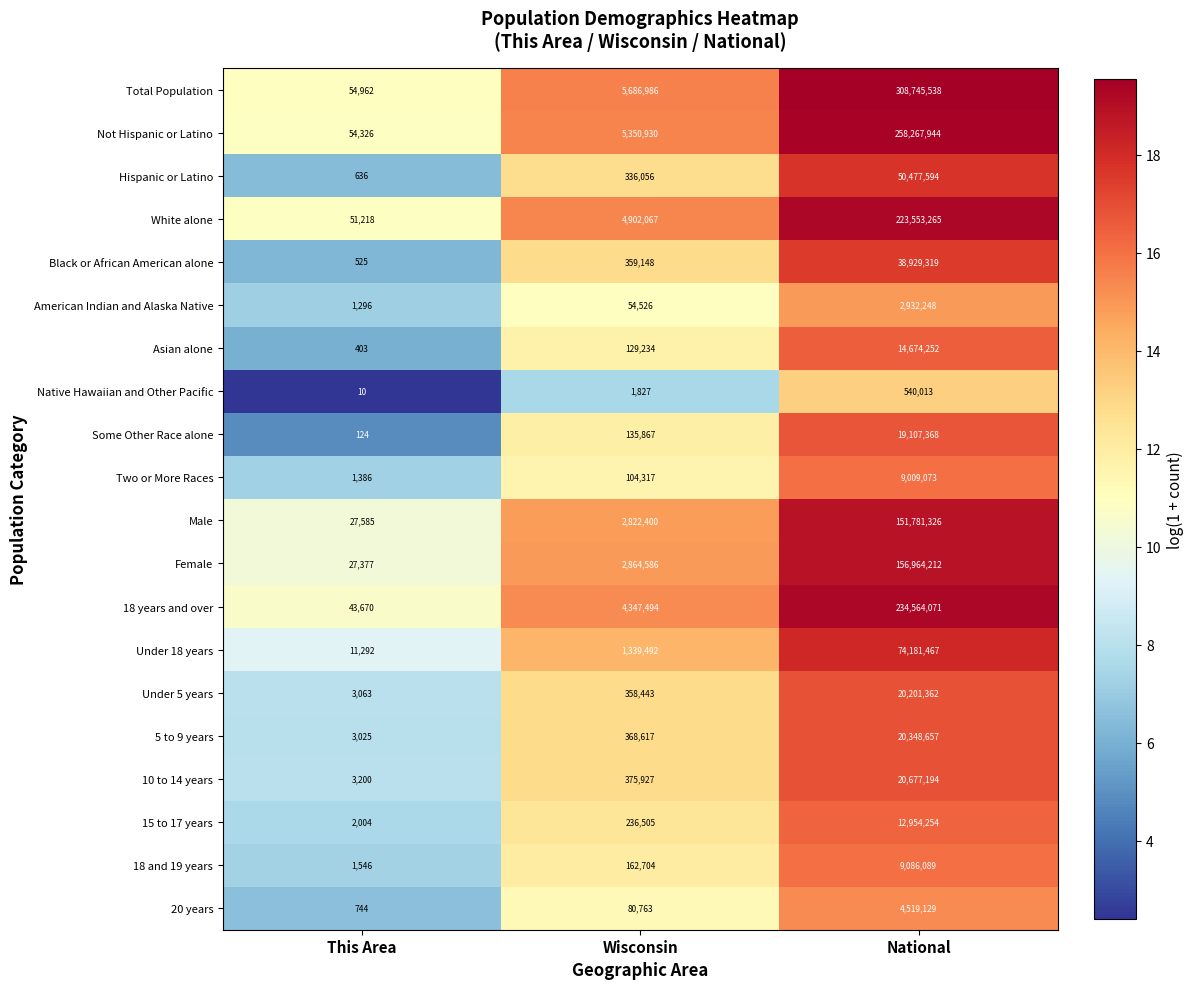

What is the greatest value displayed?

308745538